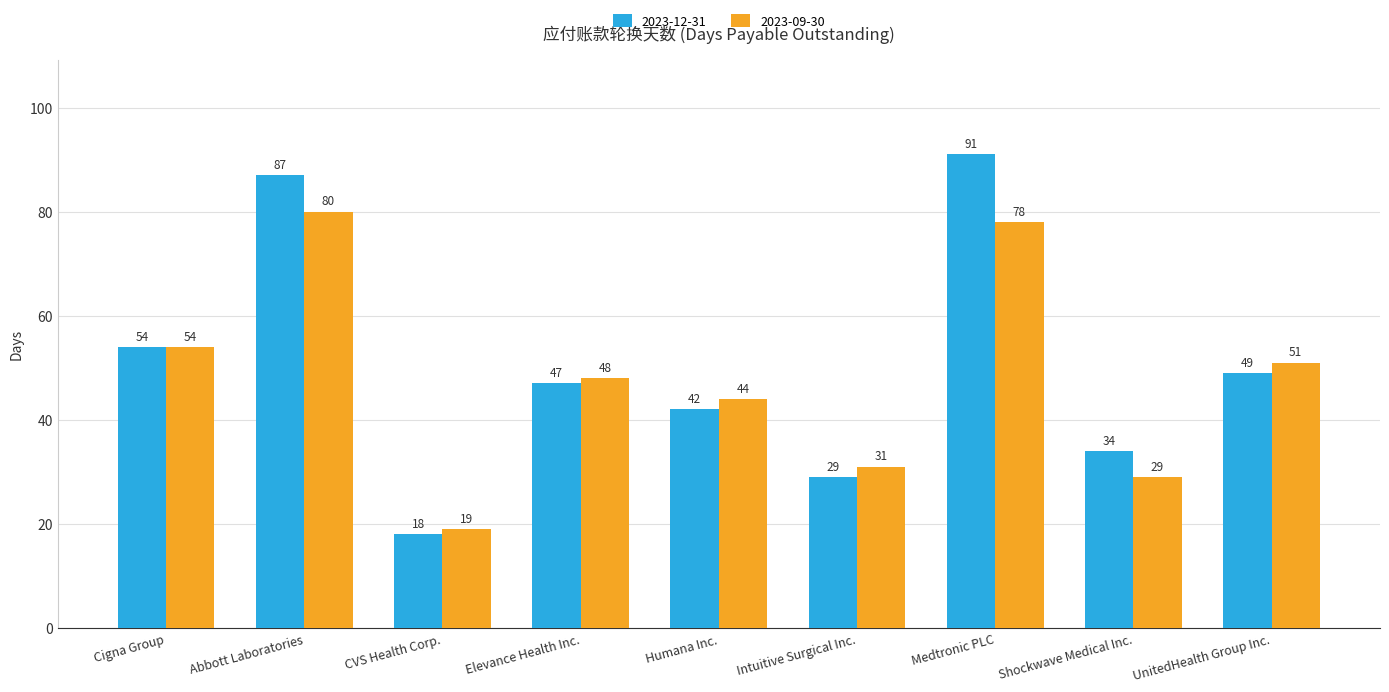

What is the sum of all 2023-09-30 values?

434